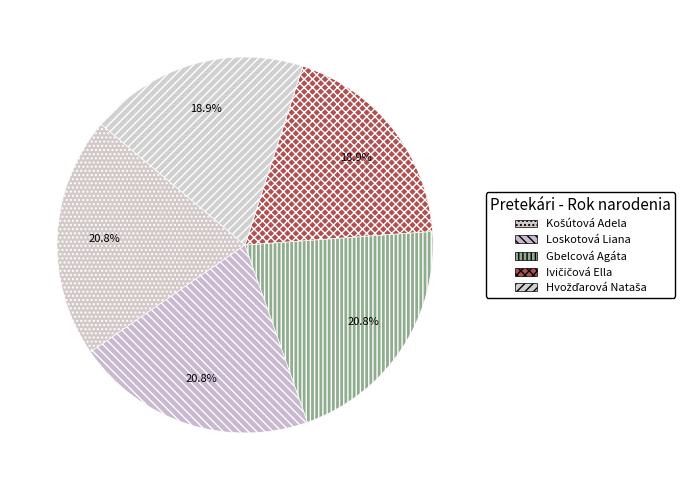

What percentage is the Gbelcová Agáta slice, to the nearest percent?

21%